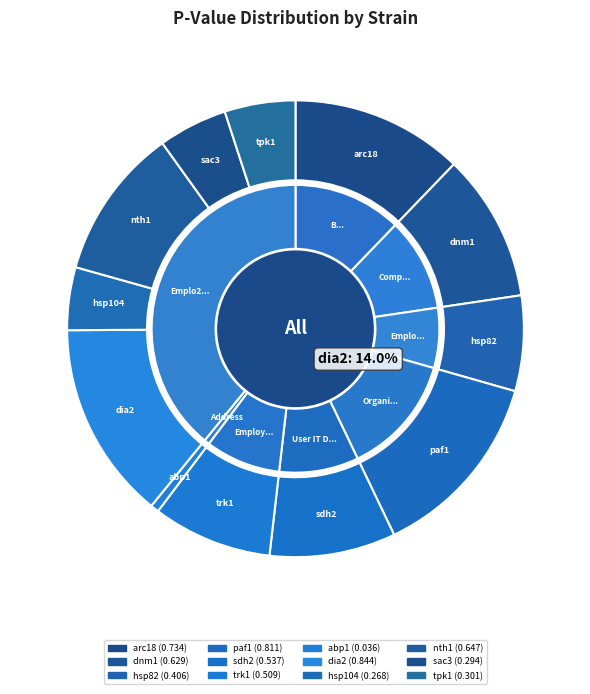

True or false: hsp82 accounts for 1% of the total.

False